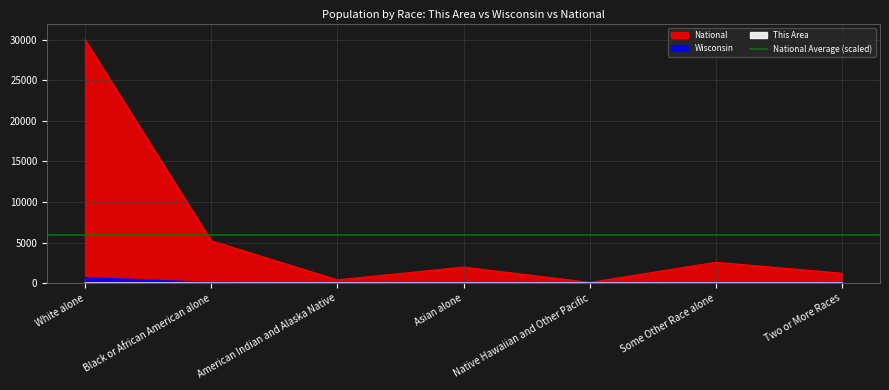

Which category has the lowest value in the National series?

Native Hawaiian and Other Pacific